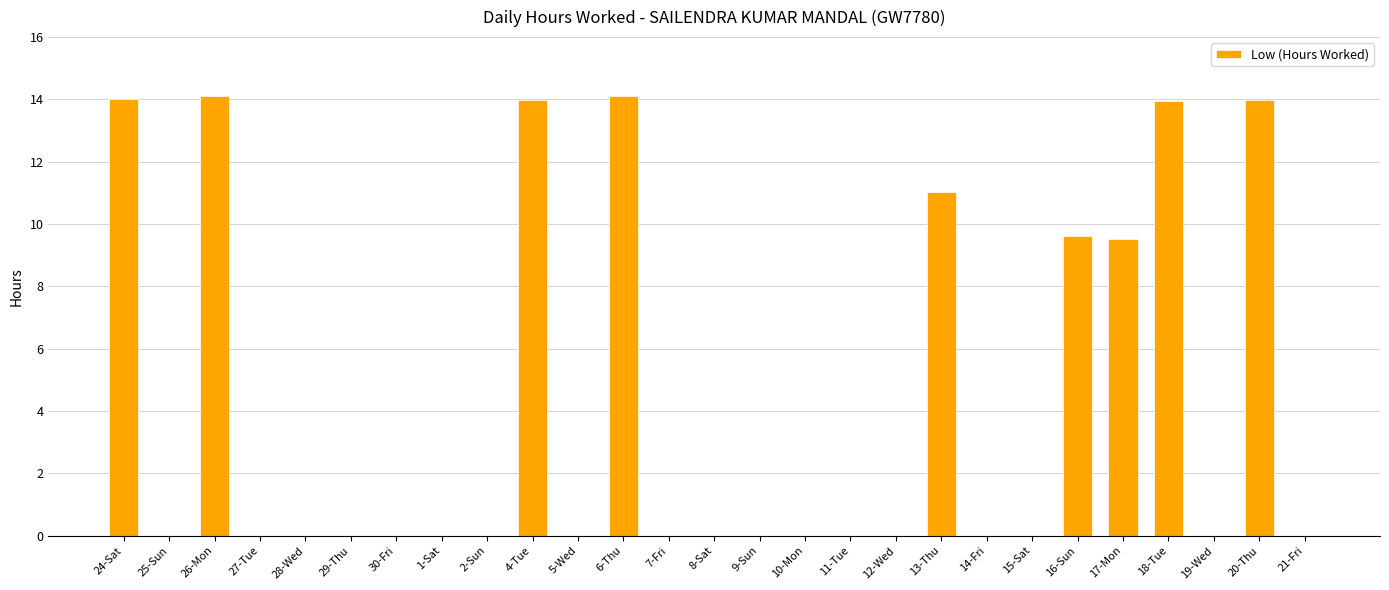

The chart shows a value of 18.8 at 13-Thu. True or false?

False